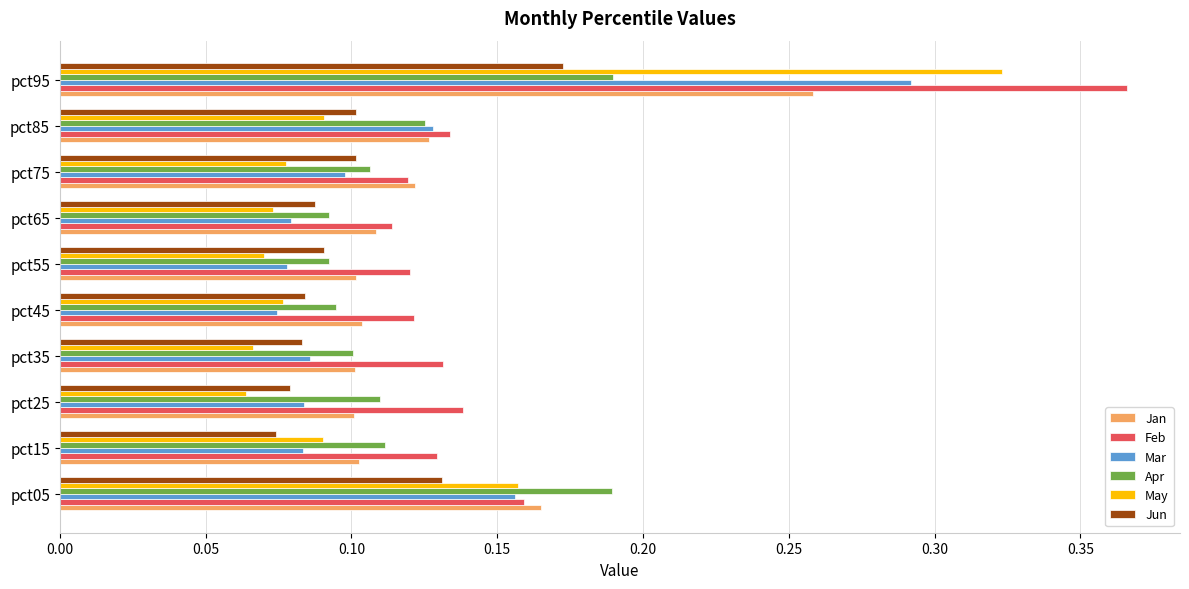

At how many categories does at least one series exceed 0?

10